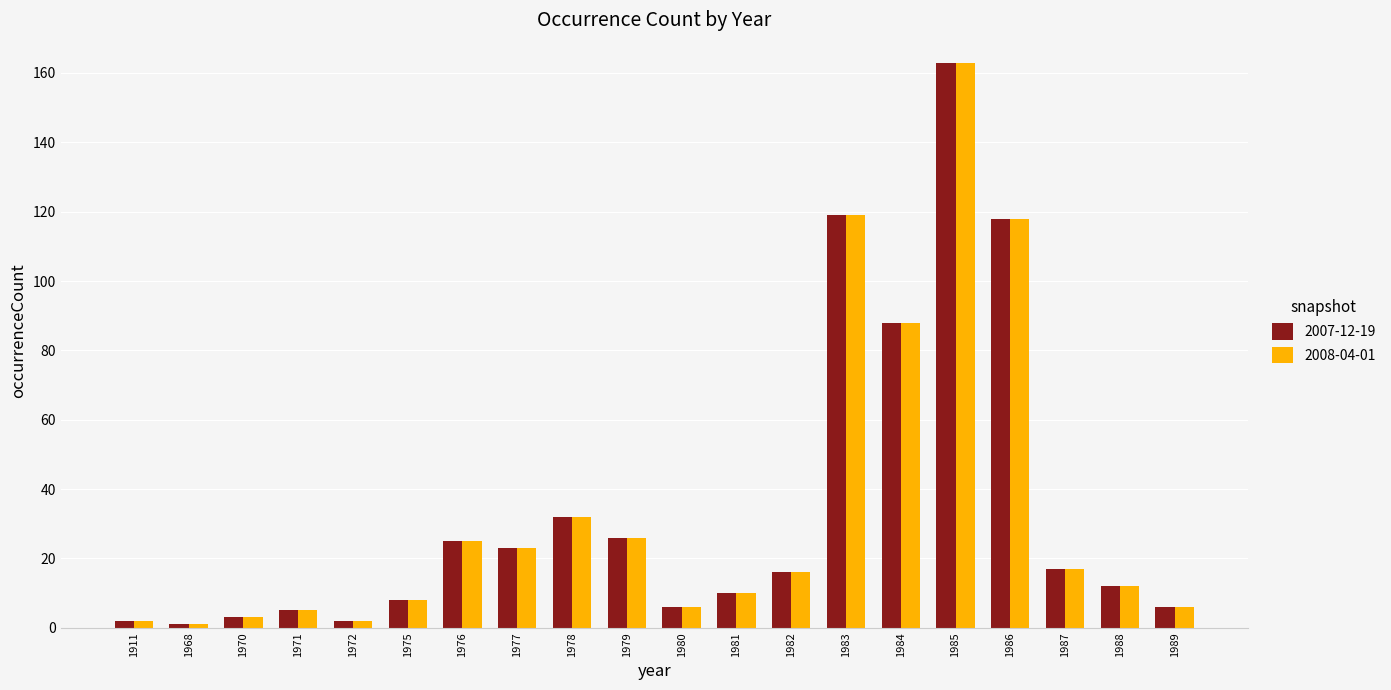

What is the difference between the maximum and minimum values in the 2007-12-19 series?

162